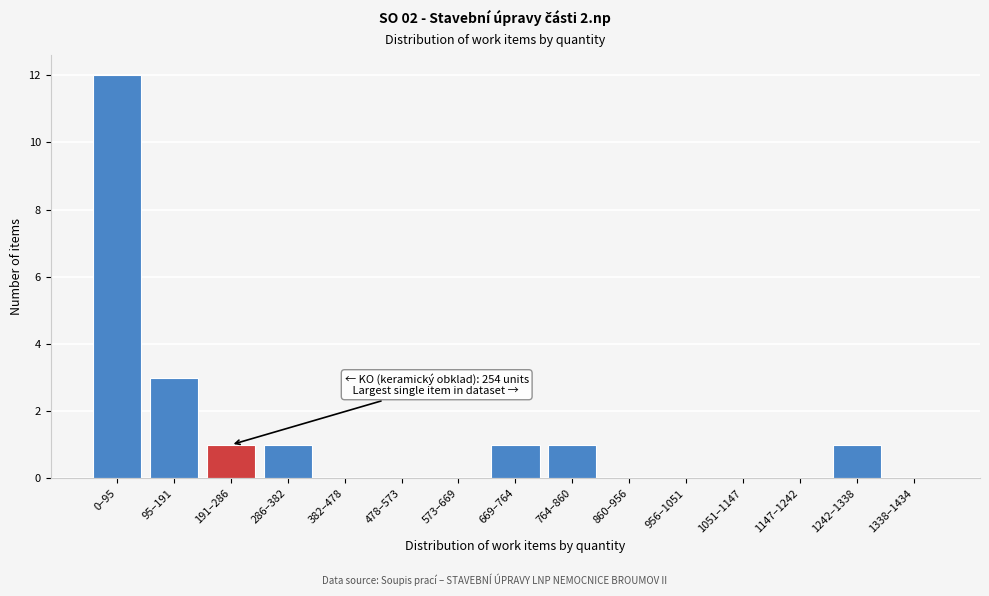

Reading right to left, what are all the values shown in this chart?

1338–1434=0	1242–1338=1	1147–1242=0	1051–1147=0	956–1051=0	860–956=0	764–860=1	669–764=1	573–669=0	478–573=0	382–478=0	286–382=1	191–286=1	95–191=3	0–95=12